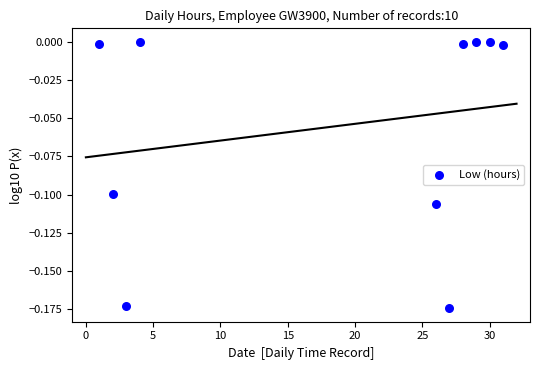

What is the average X value?

18.1